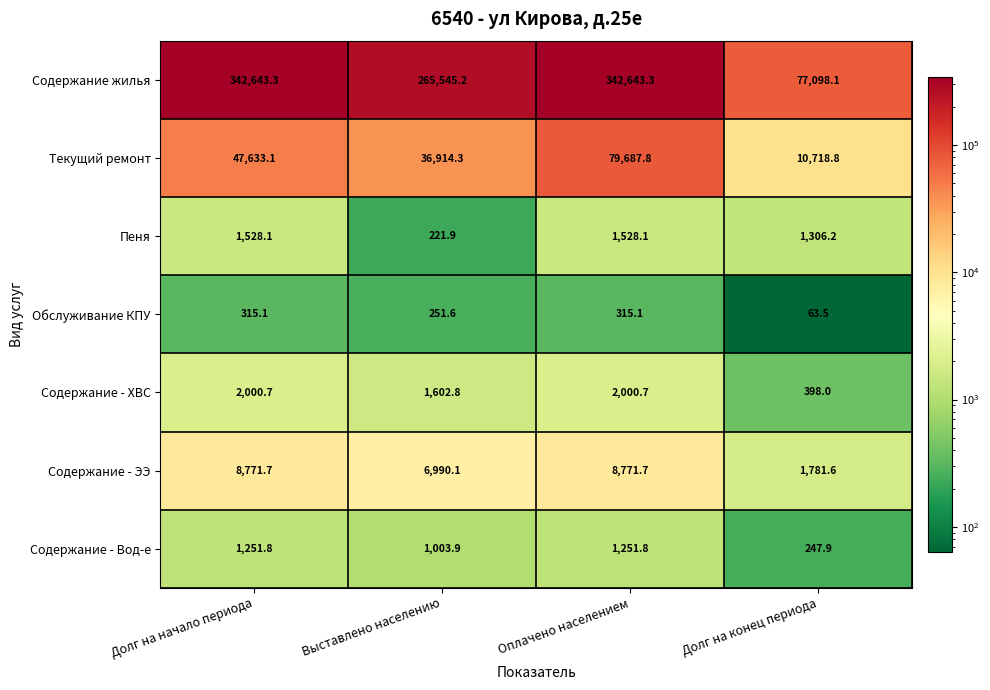

What is the sum of the Текущий ремонт values at Долг на конец периода and Оплачено населением?

90406.6